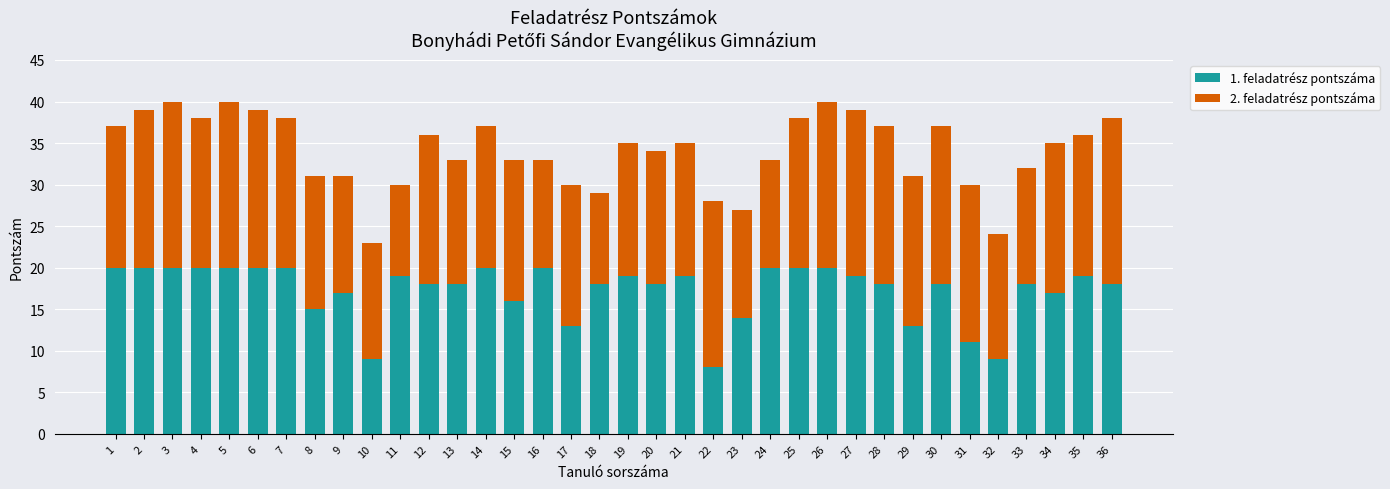

What value does the 1. feladatrész pontszáma series have at 26?

20